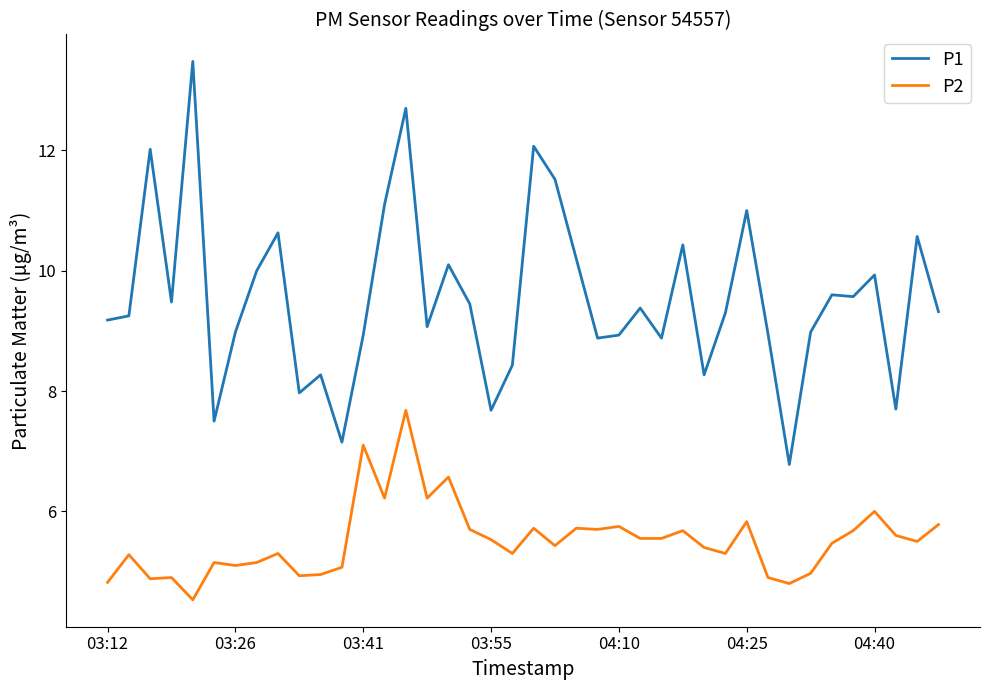

Rank the series by their maximum value, from highest to lowest.

P1, P2